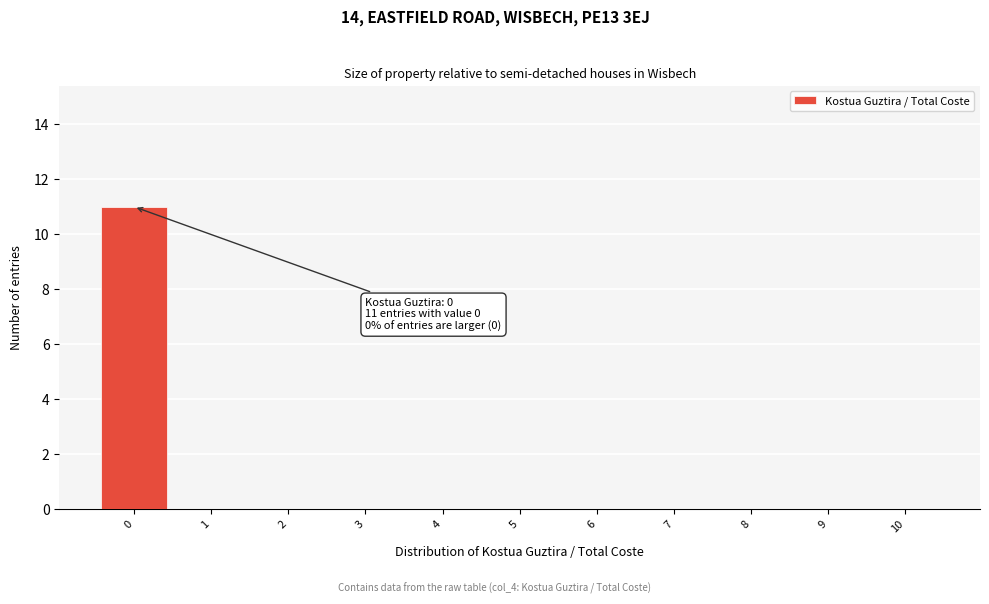

Reading left to right, what are all the values shown in this chart?

0=11	1=0	2=0	3=0	4=0	5=0	6=0	7=0	8=0	9=0	10=0